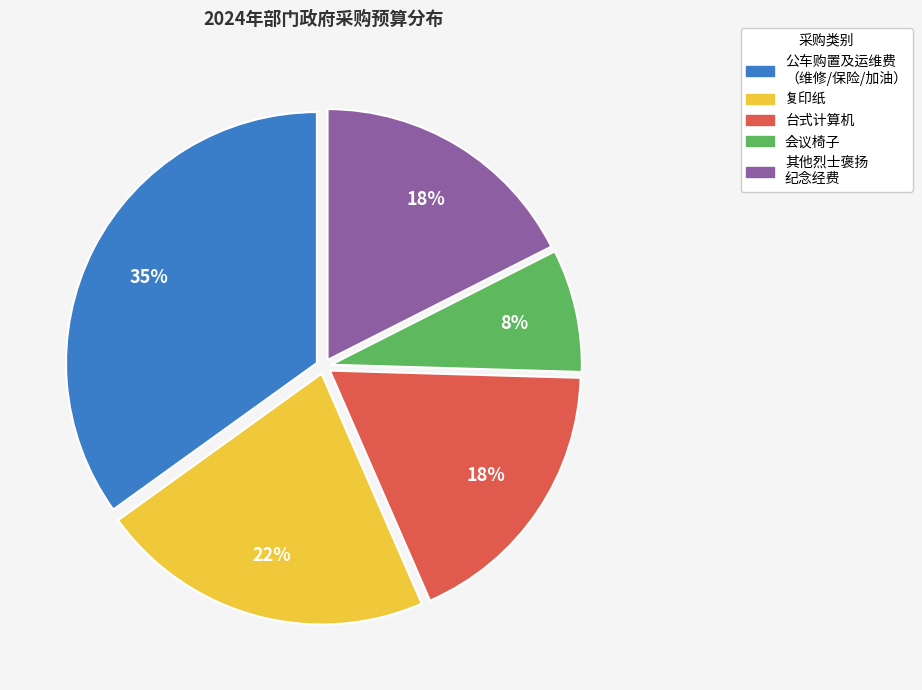

Which slice is the largest?

公车购置及运维费 （维修/保险/加油）